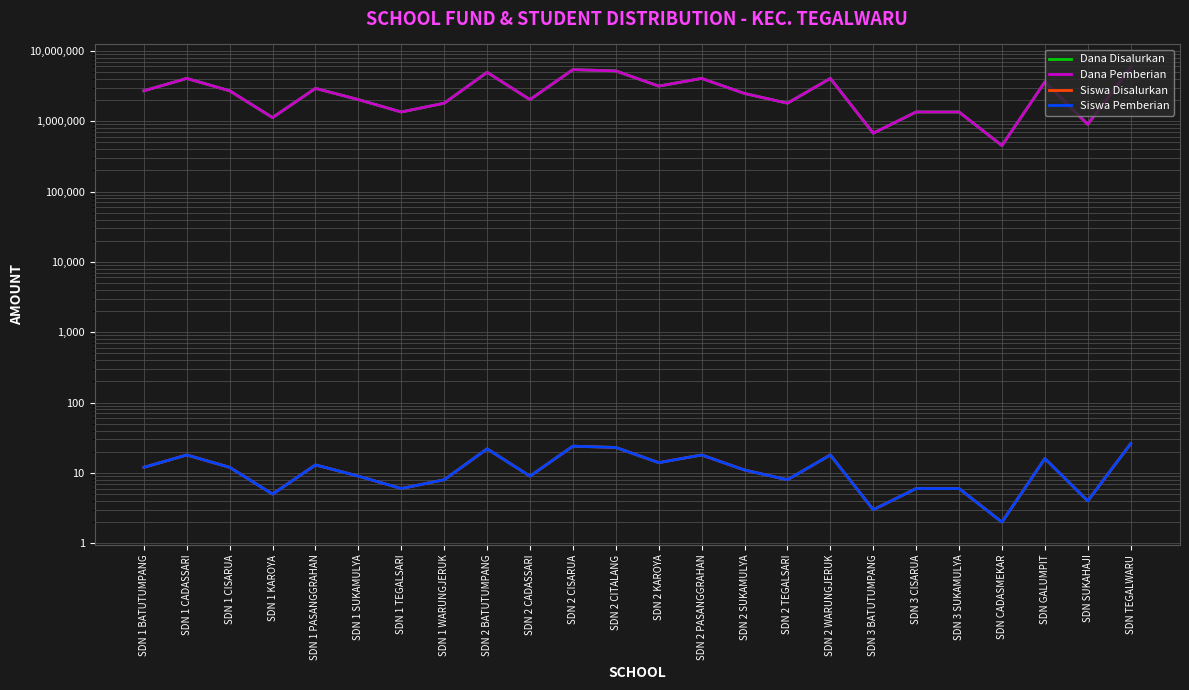

True or false: Dana Disalurkan and Dana Pemberian cross at least once.

False